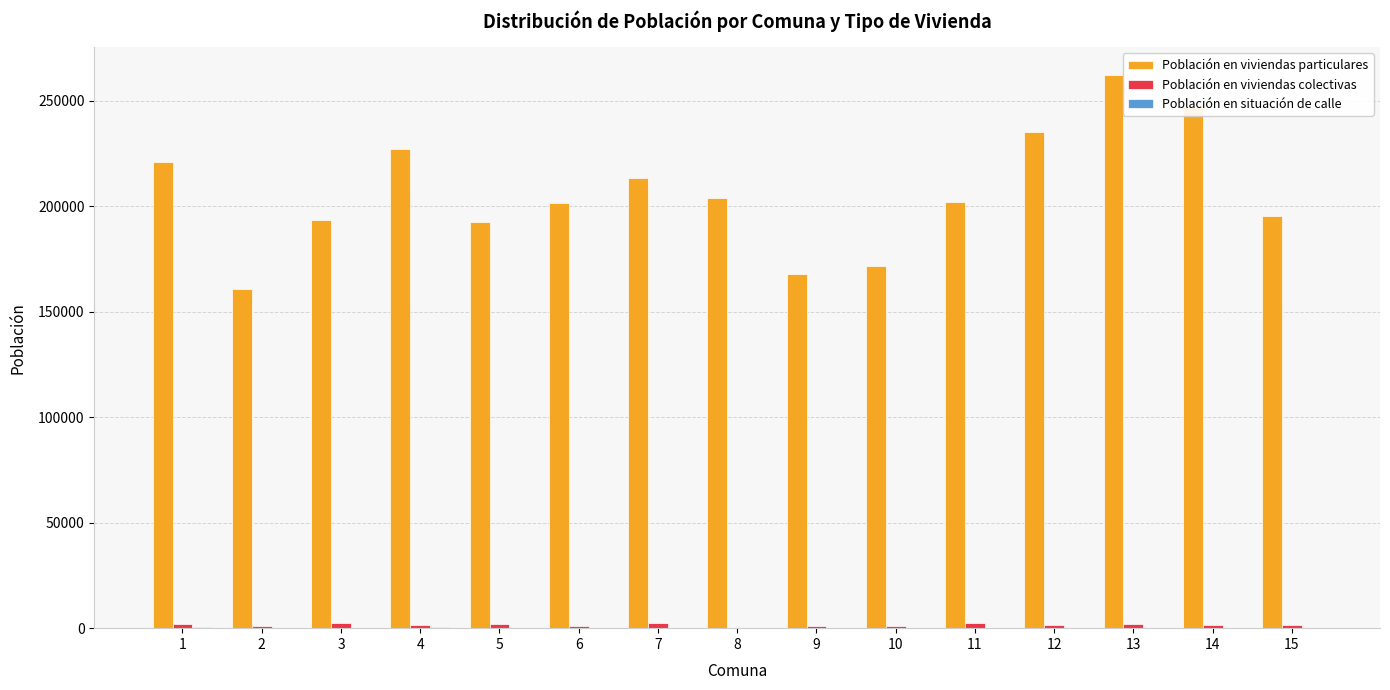

What is the maximum value shown in the chart?

262330